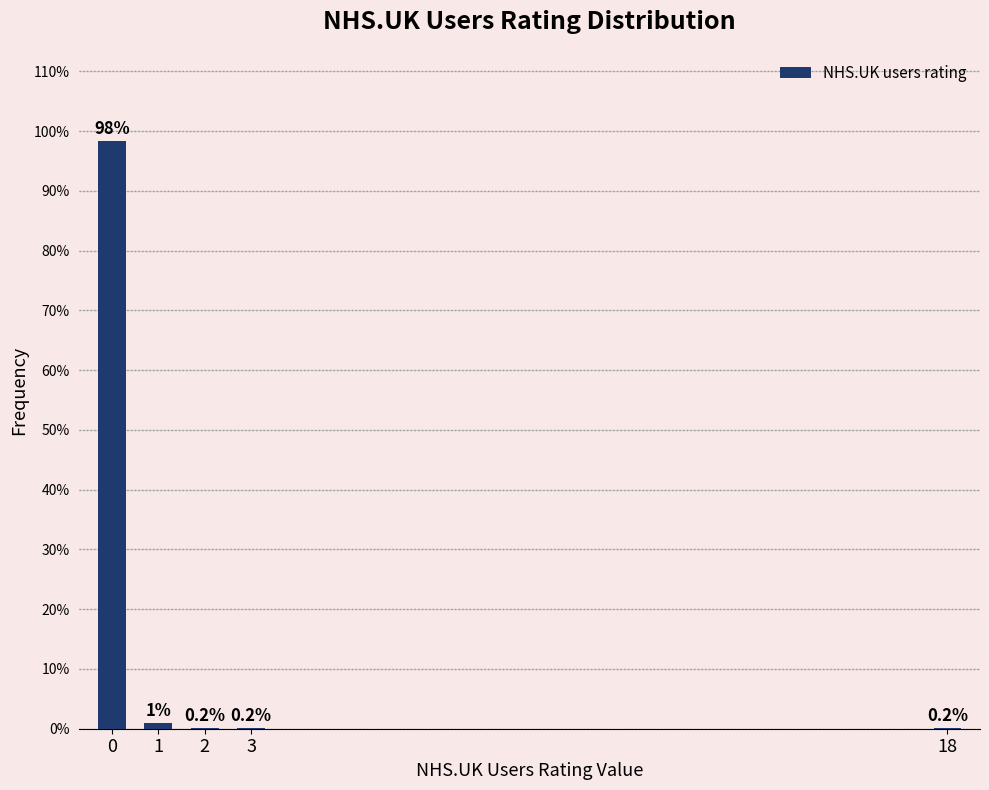

Reading left to right, extract all data points from this chart.

0=98.4	1=1.0	2=0.2	3=0.2	18=0.2